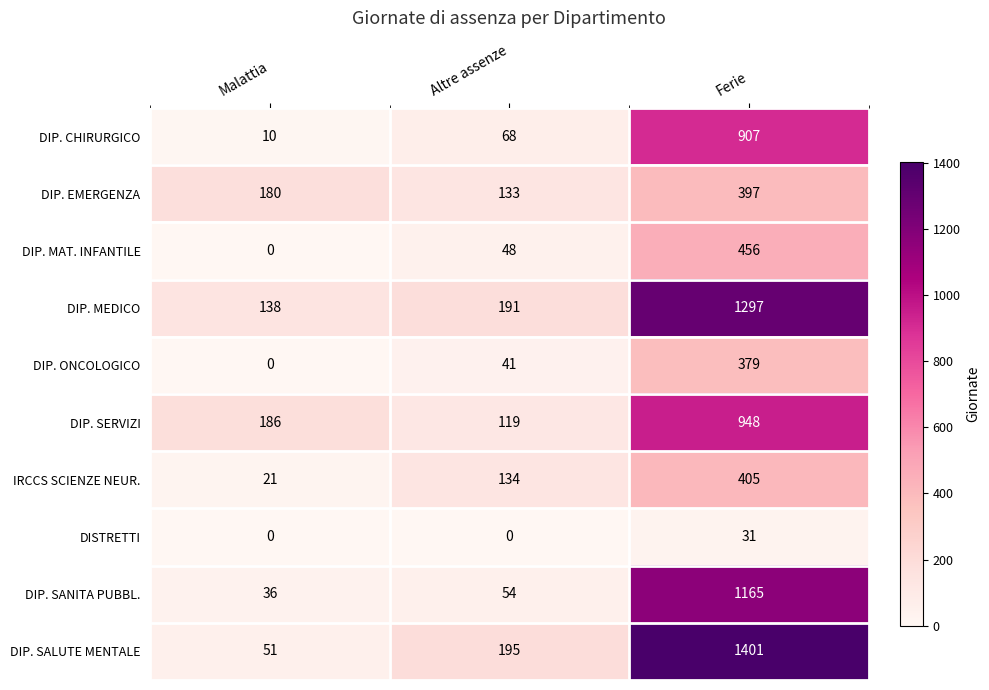

Reading left to right, extract all data points from this chart.

DIP. CHIRURGICO: 10	68	907
DIP. EMERGENZA: 180	133	397
DIP. MAT. INFANTILE: 0	48	456
DIP. MEDICO: 138	191	1297
DIP. ONCOLOGICO: 0	41	379
DIP. SERVIZI: 186	119	948
IRCCS SCIENZE NEUR.: 21	134	405
DISTRETTI: 0	0	31
DIP. SANITA PUBBL.: 36	54	1165
DIP. SALUTE MENTALE: 51	195	1401